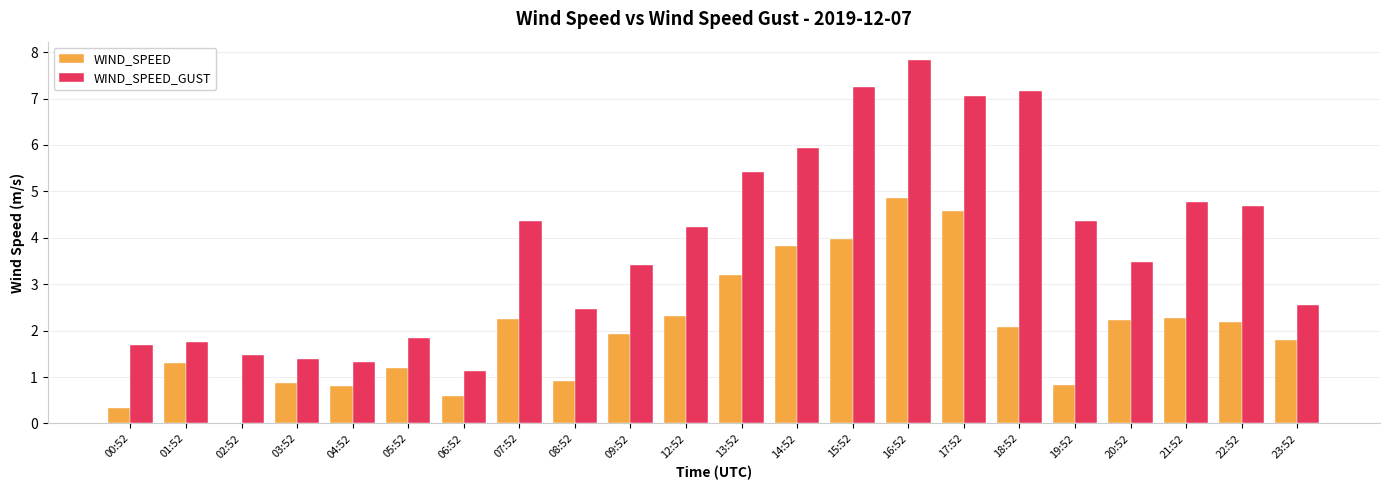

Which series changed the most between 03:52 and 16:52?

WIND_SPEED_GUST